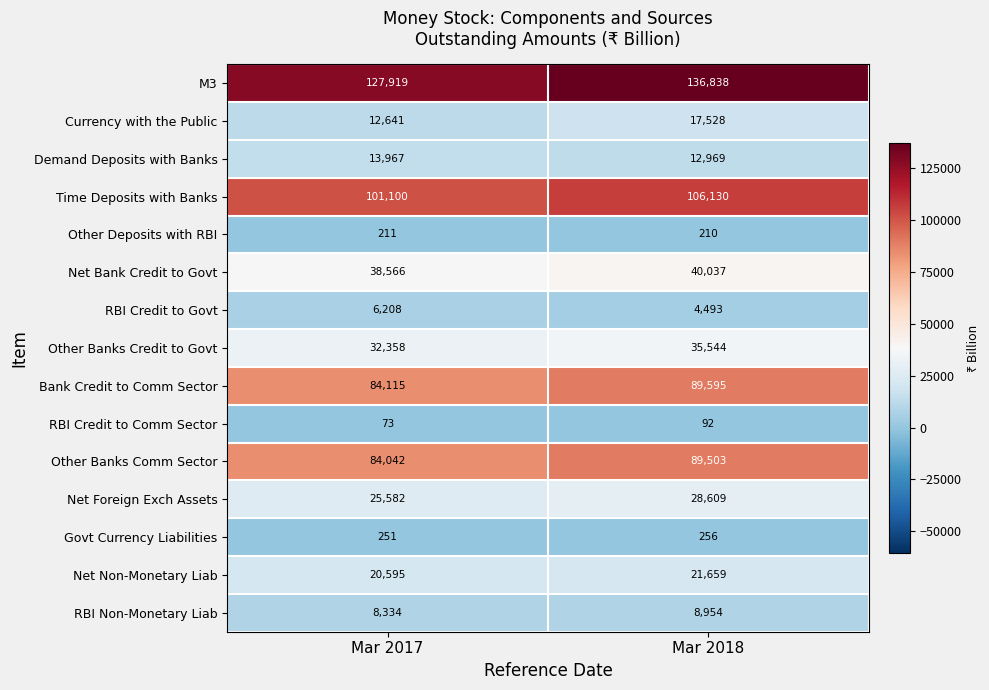

Reading left to right, what are all the values shown in this chart?

M3: Mar 2017=127919	Mar 2018=136838
Currency with the Public: Mar 2017=12641	Mar 2018=17528
Demand Deposits with Banks: Mar 2017=13967	Mar 2018=12969
Time Deposits with Banks: Mar 2017=101100	Mar 2018=106130
Other Deposits with RBI: Mar 2017=211	Mar 2018=210
Net Bank Credit to Govt: Mar 2017=38566	Mar 2018=40037
RBI Credit to Govt: Mar 2017=6208	Mar 2018=4493
Other Banks Credit to Govt: Mar 2017=32358	Mar 2018=35544
Bank Credit to Comm Sector: Mar 2017=84115	Mar 2018=89595
RBI Credit to Comm Sector: Mar 2017=73	Mar 2018=92
Other Banks Comm Sector: Mar 2017=84042	Mar 2018=89503
Net Foreign Exch Assets: Mar 2017=25582	Mar 2018=28609
Govt Currency Liabilities: Mar 2017=251	Mar 2018=256
Net Non-Monetary Liab: Mar 2017=20595	Mar 2018=21659
RBI Non-Monetary Liab: Mar 2017=8334	Mar 2018=8954